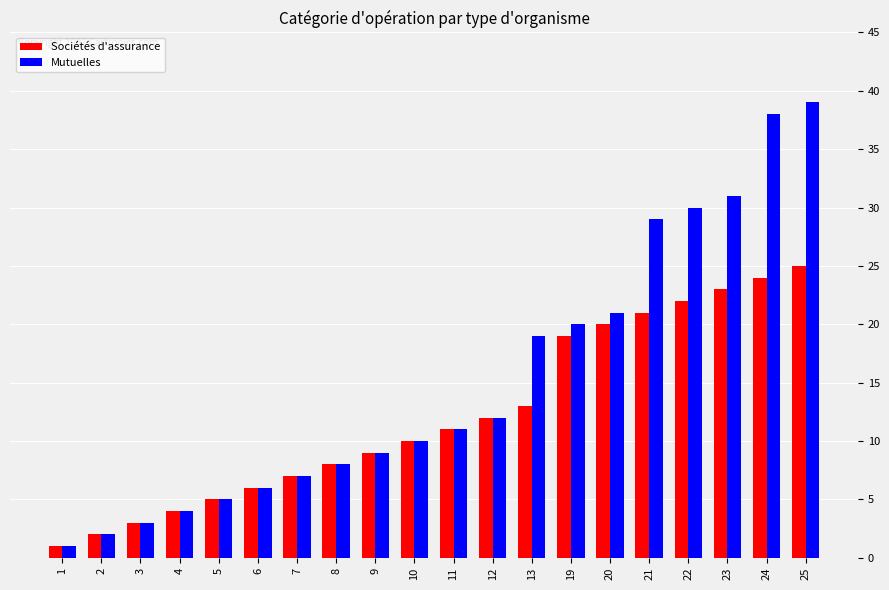

What is the average value of the Mutuelles series?

15